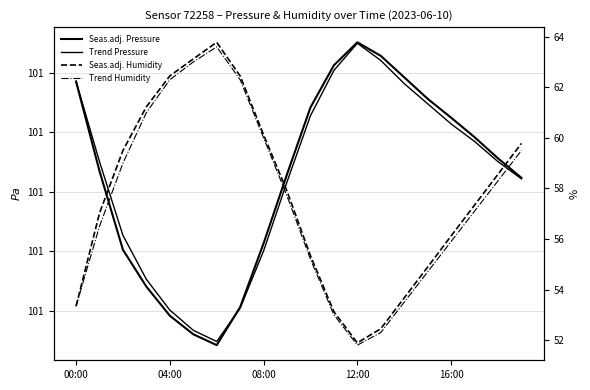

True or false: Seas.adj. Humidity and Trend Pressure intersect in this chart.

False